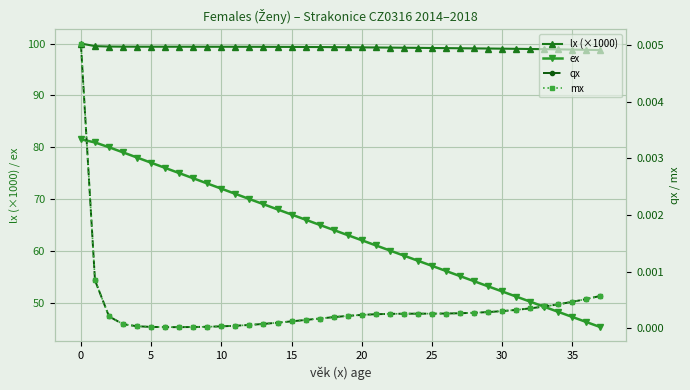

The value of qx at 26 is 0.0. True or false?

False